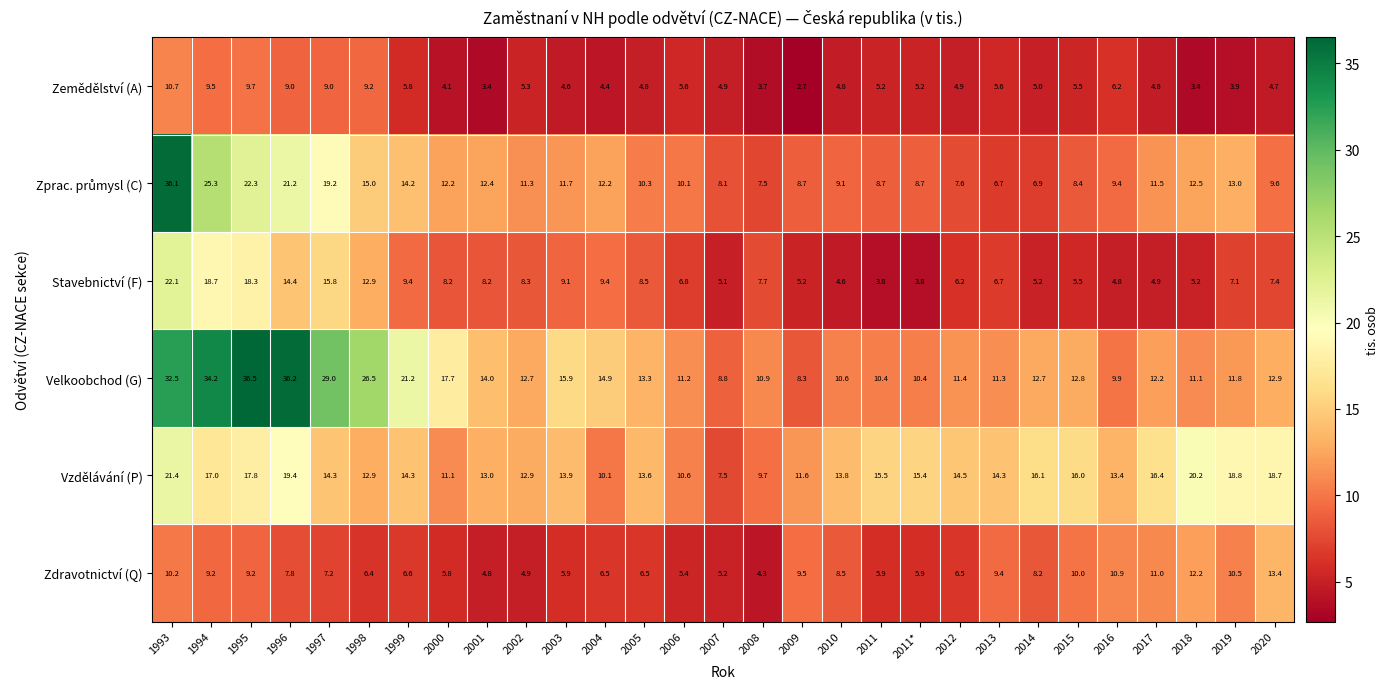

What is the total value across all series at 1995?

113.8